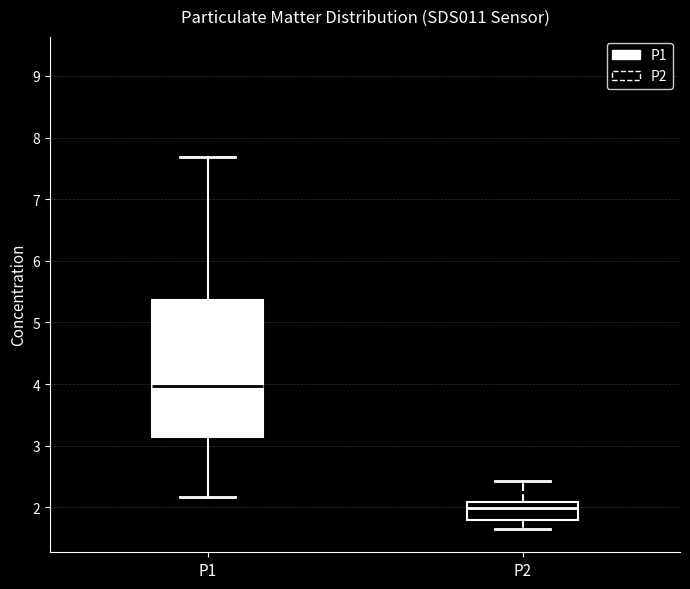

Where does the lower whisker of the box for P2 end on the y-axis? The values are not printed on the chart, so give them approximately, as read against the axis.

1.7